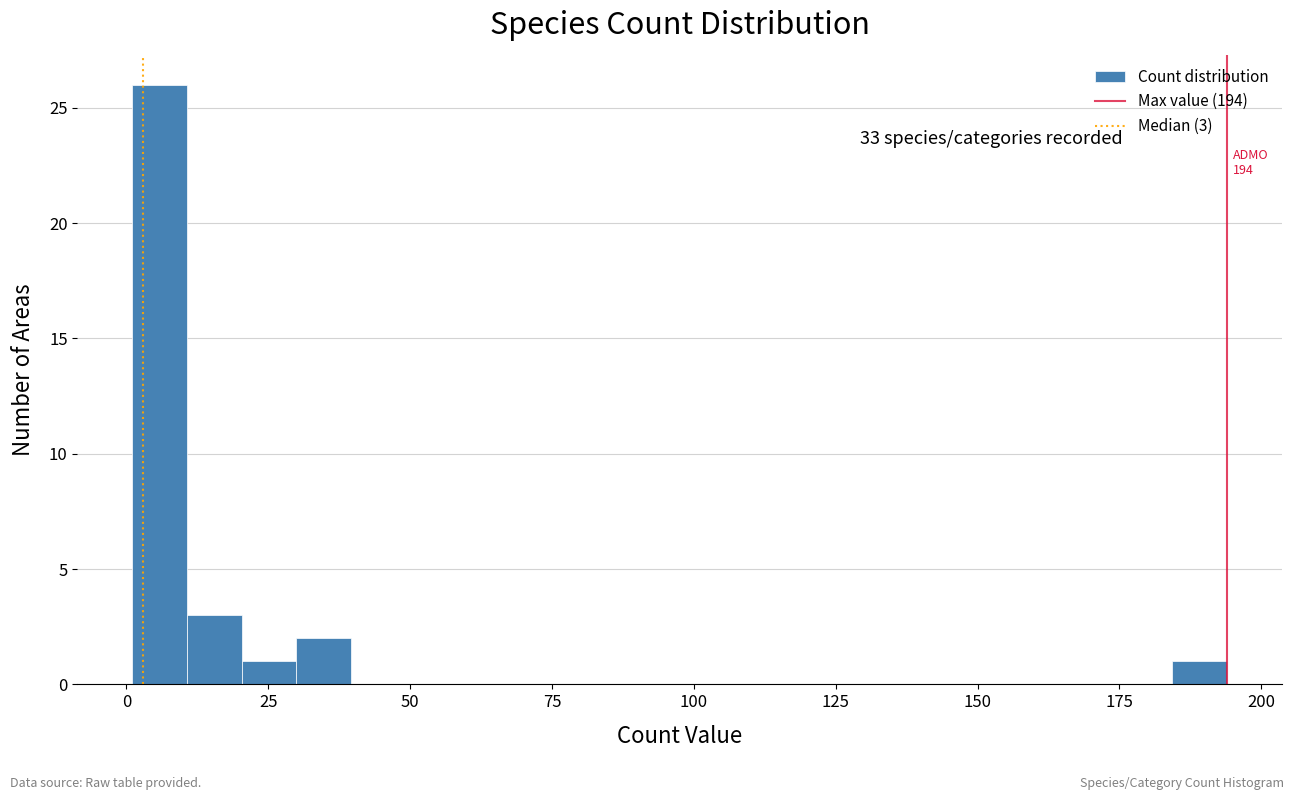

Read against the x-axis, roughly where is the centre of the tallest bar?

5